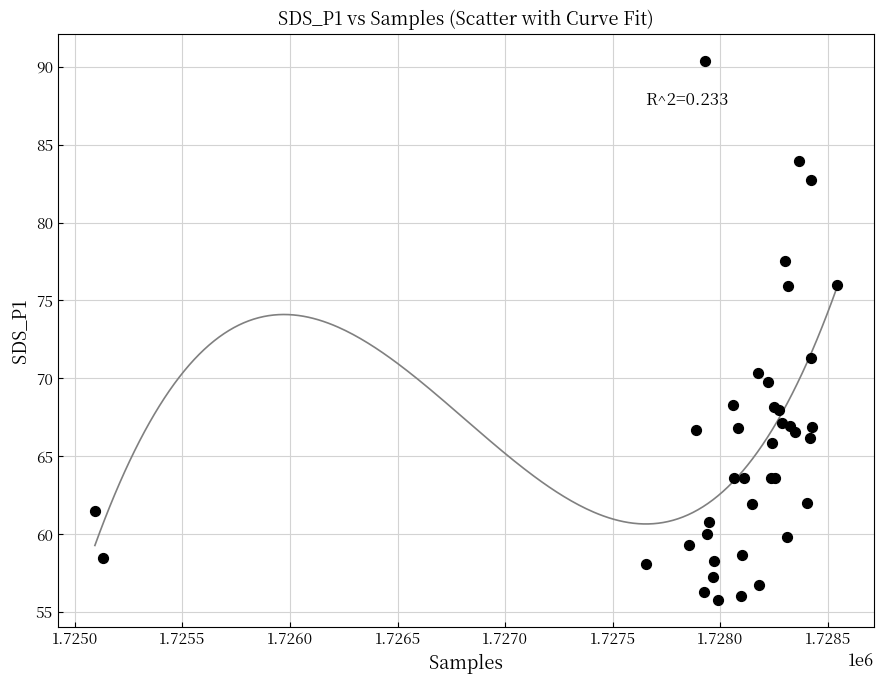

What Y value in the scatter plot is closest to 73?

71.3